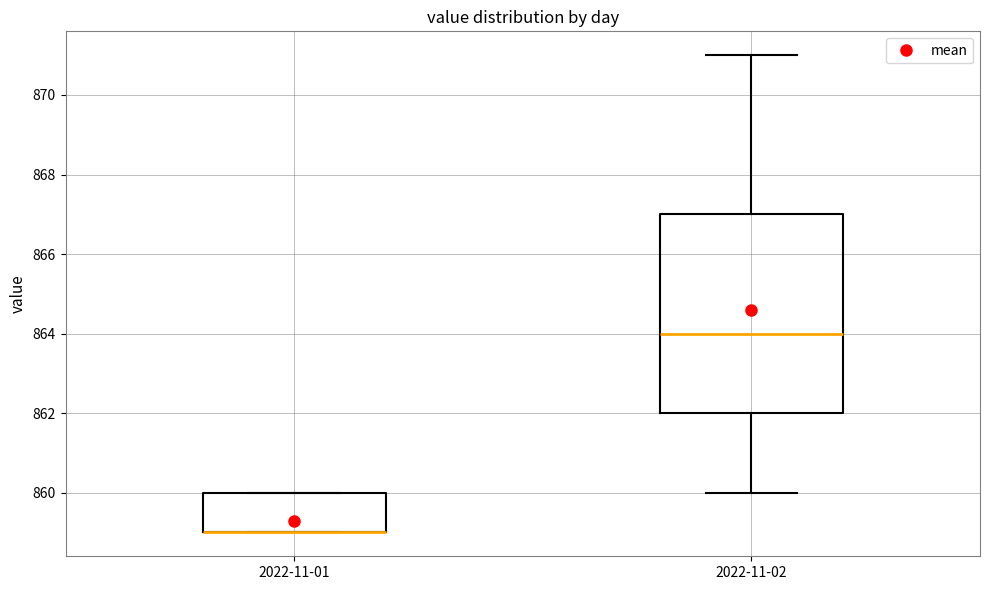

Where does the upper whisker of the box for 2022-11-02 end on the y-axis? The values are not printed on the chart, so give them approximately, as read against the axis.

871